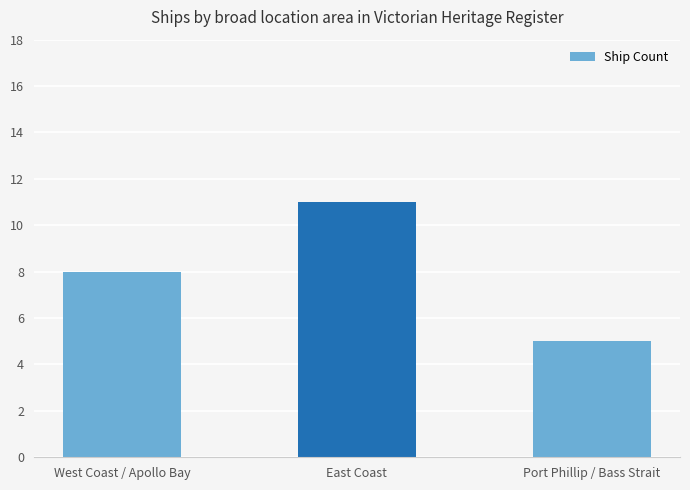

Read the value at West Coast / Apollo Bay.

8